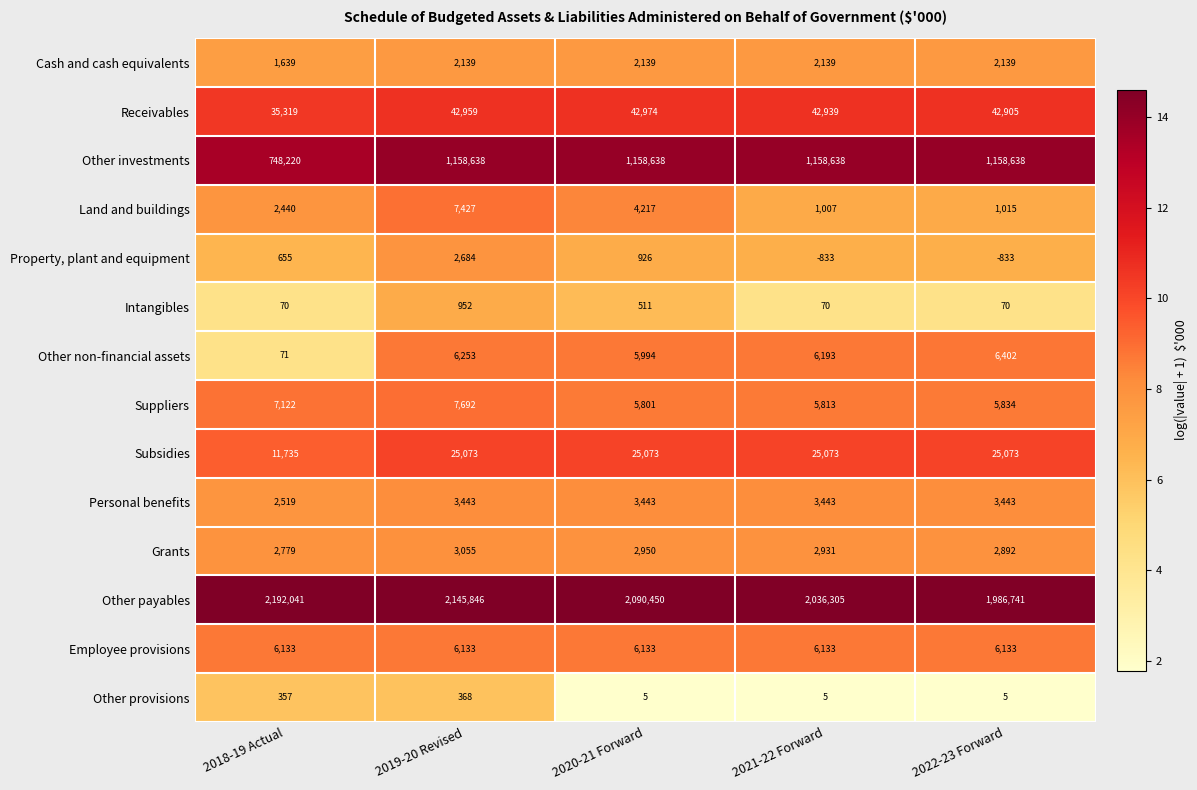

What is the highest value of the Personal benefits series?

3443